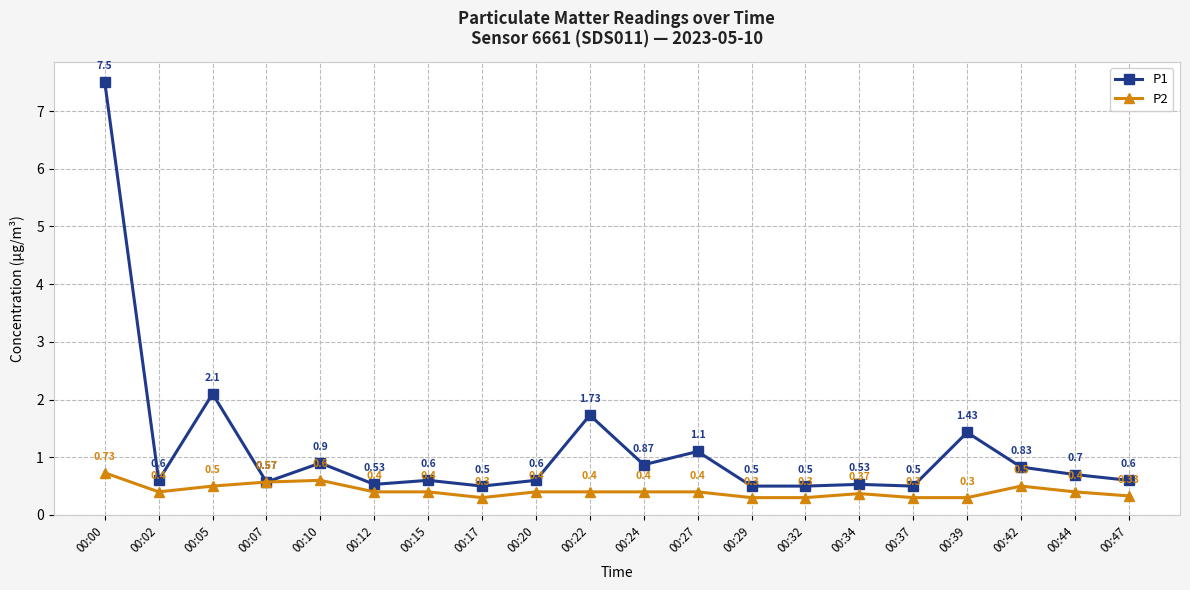

The value of P2 at 00:22 is 0.4. True or false?

True